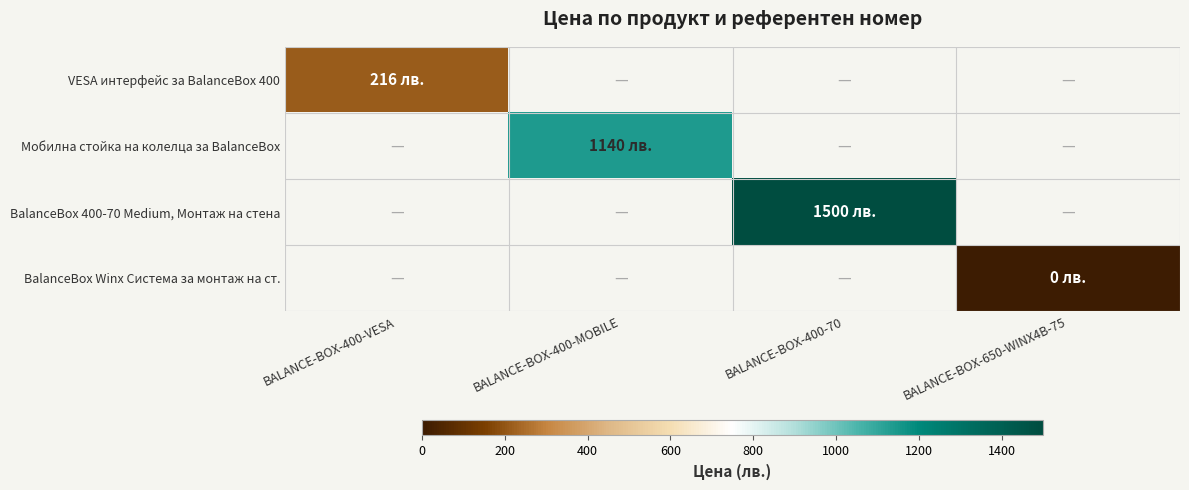

Rank the series at BALANCE-BOX-650-WINX4B-75 from lowest to highest value.

VESA интерфейс за BalanceBox 400, Мобилна стойка на колелца за BalanceBox, BalanceBox 400-70 Medium, Монтаж на стена, BalanceBox Winx Система за монтаж на ст.